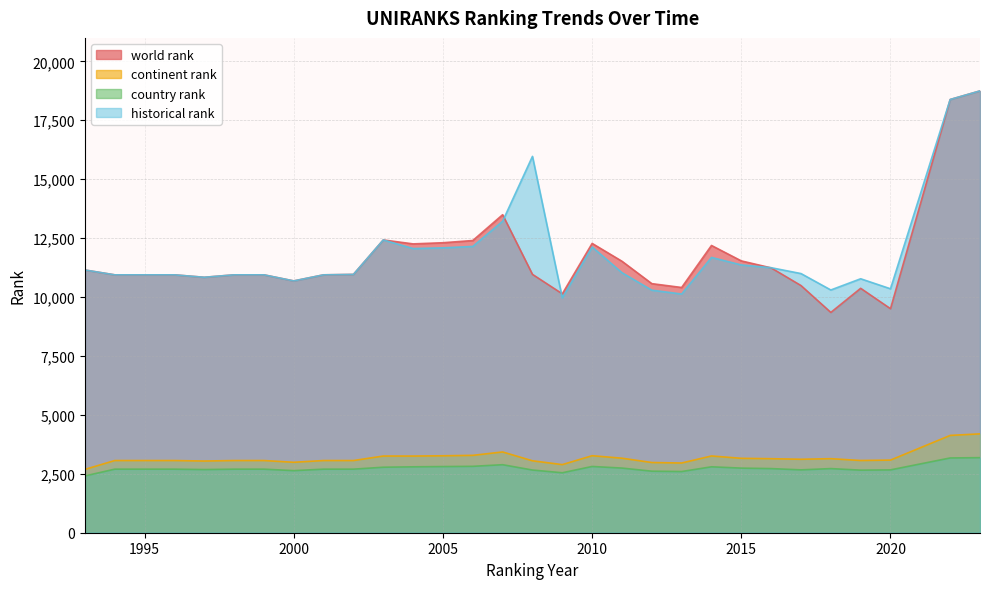

How many values in the world rank series are below 10960?

15